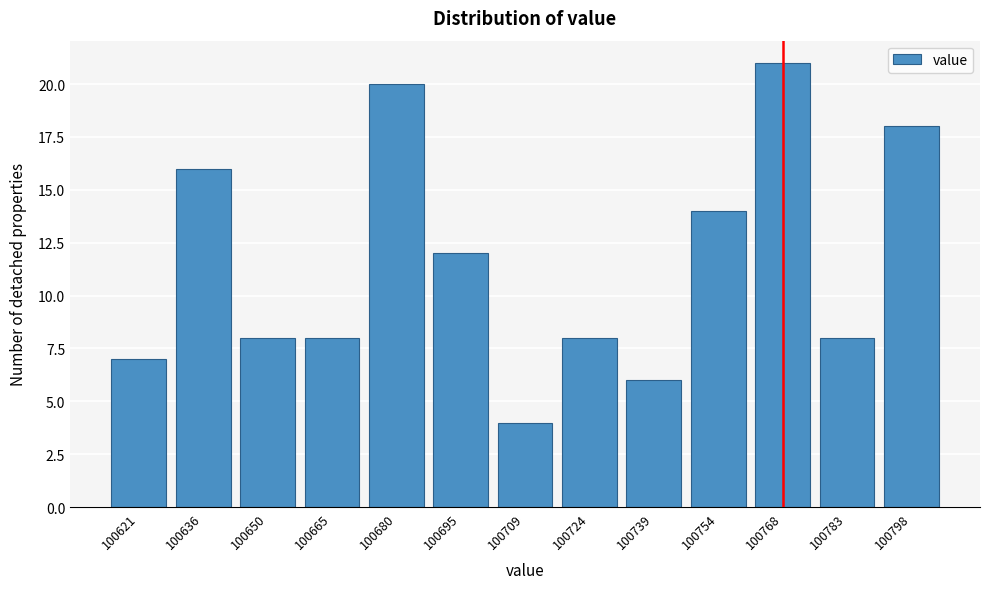

Reading left to right, list all the values displayed in this chart.

100621=7	100636=16	100650=8	100665=8	100680=20	100695=12	100709=4	100724=8	100739=6	100754=14	100768=21	100783=8	100798=18